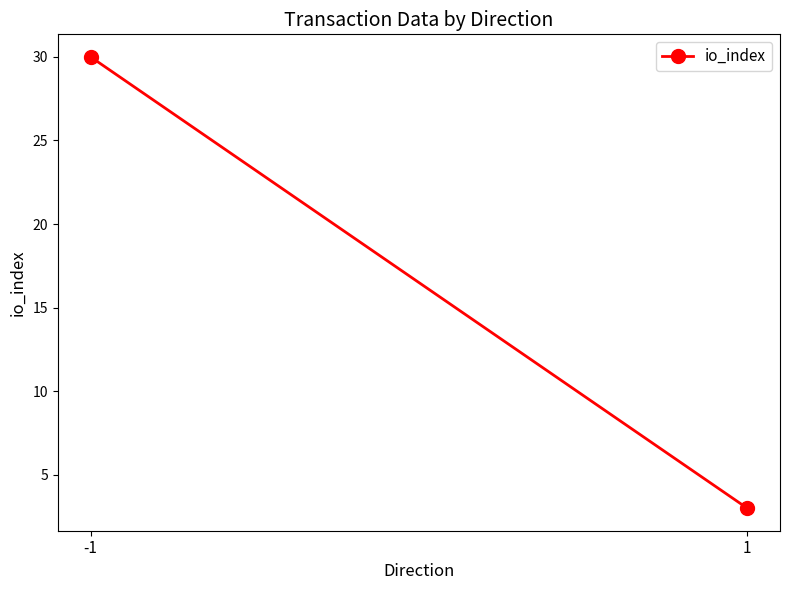

Rank the categories by value from highest to lowest.

-1, 1